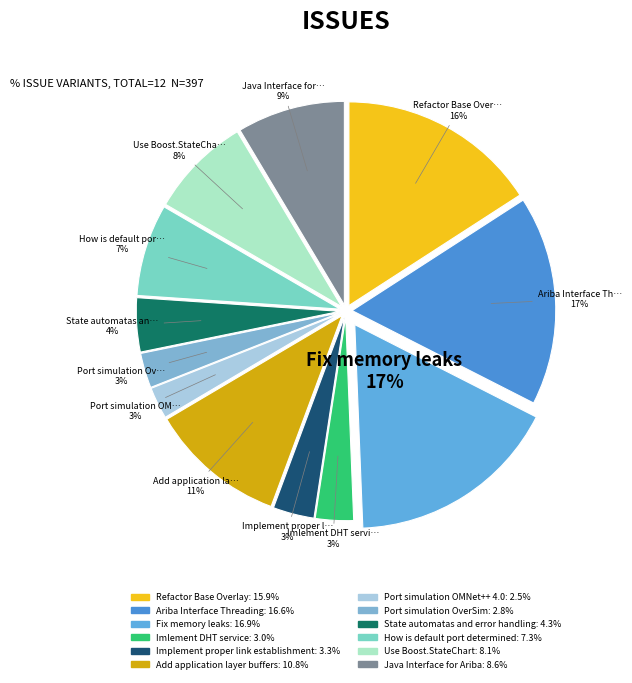

To the nearest percent, what is the average slice percentage?

8%